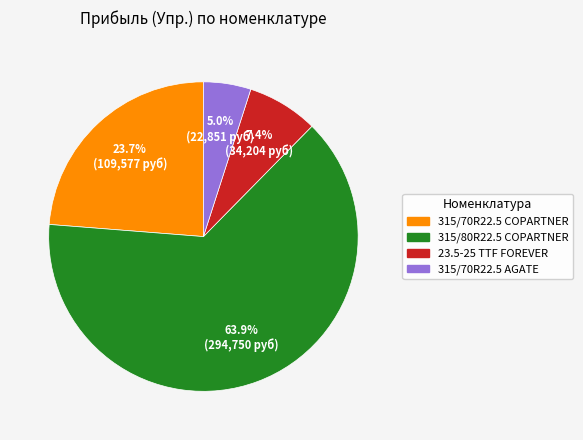

Is there a majority slice in this chart?

Yes